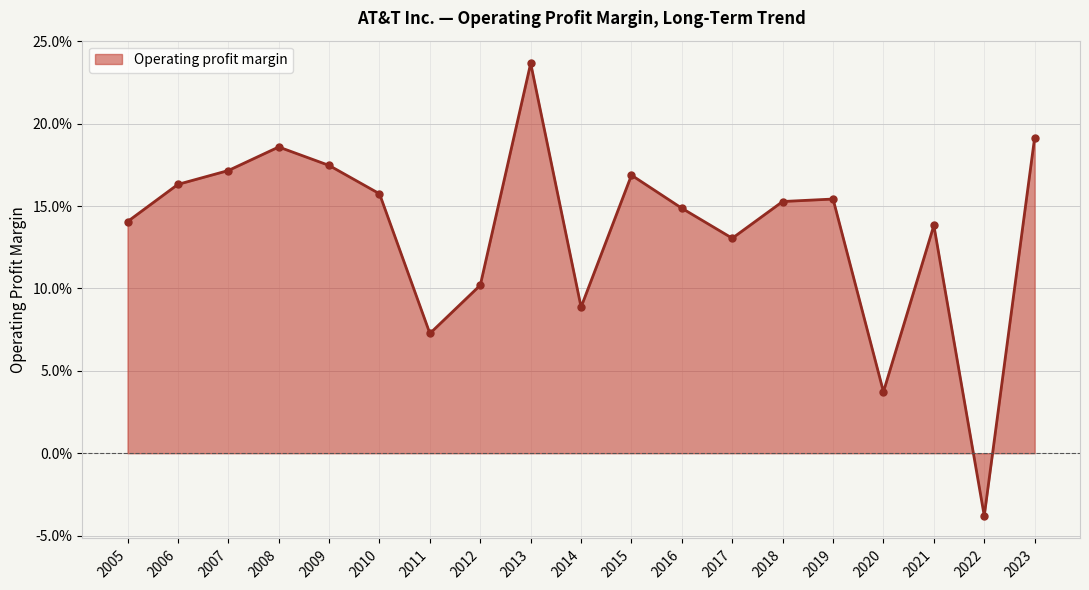

The value at 2020 is 0.0. True or false?

False